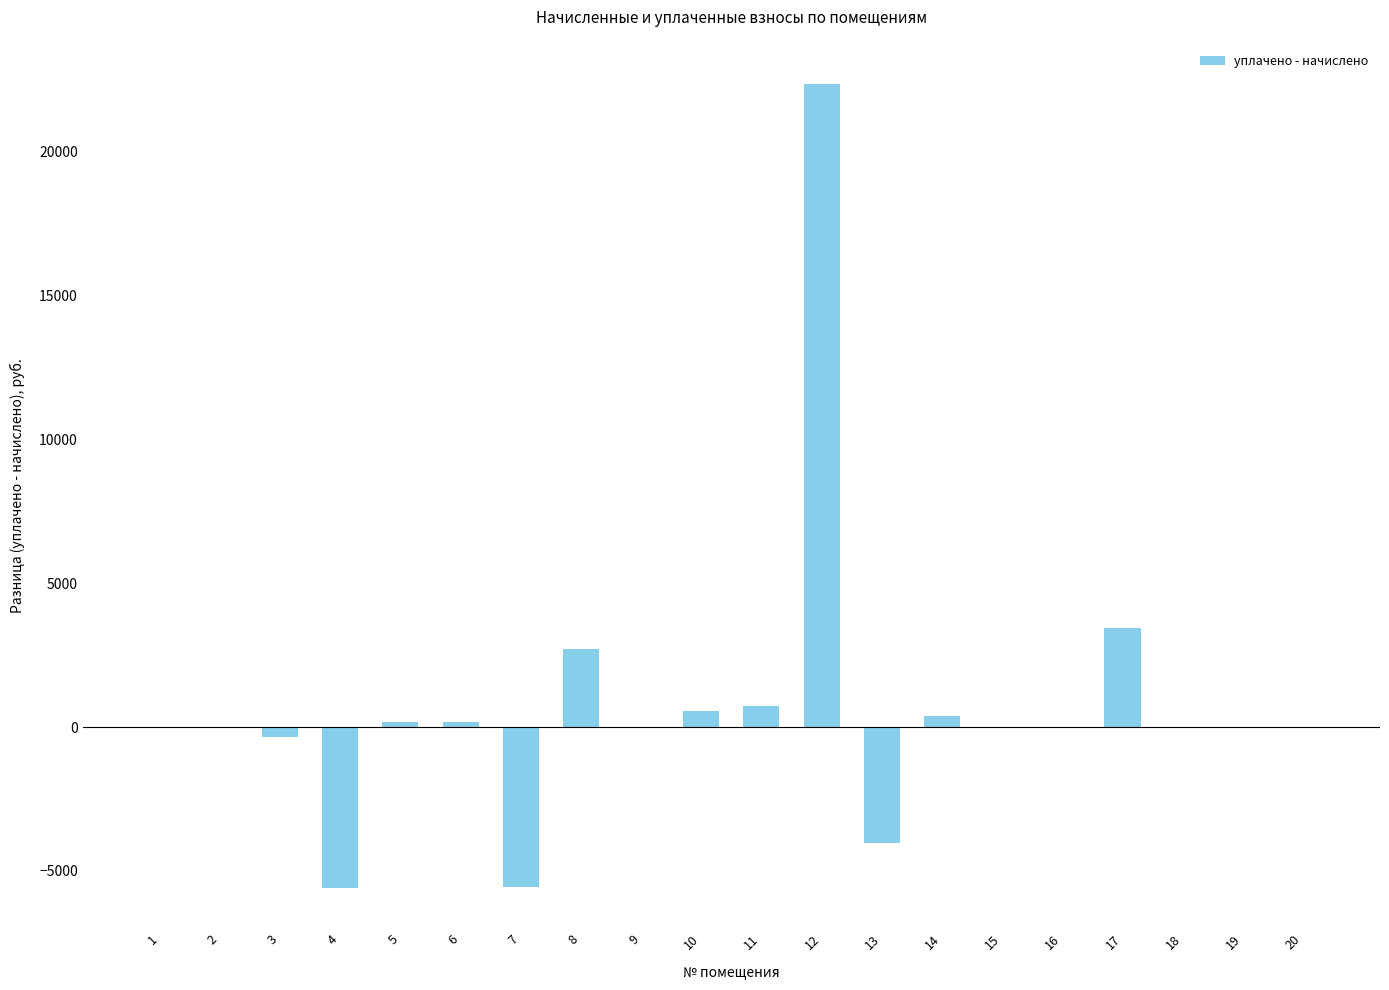

How many data points are above -22?

8